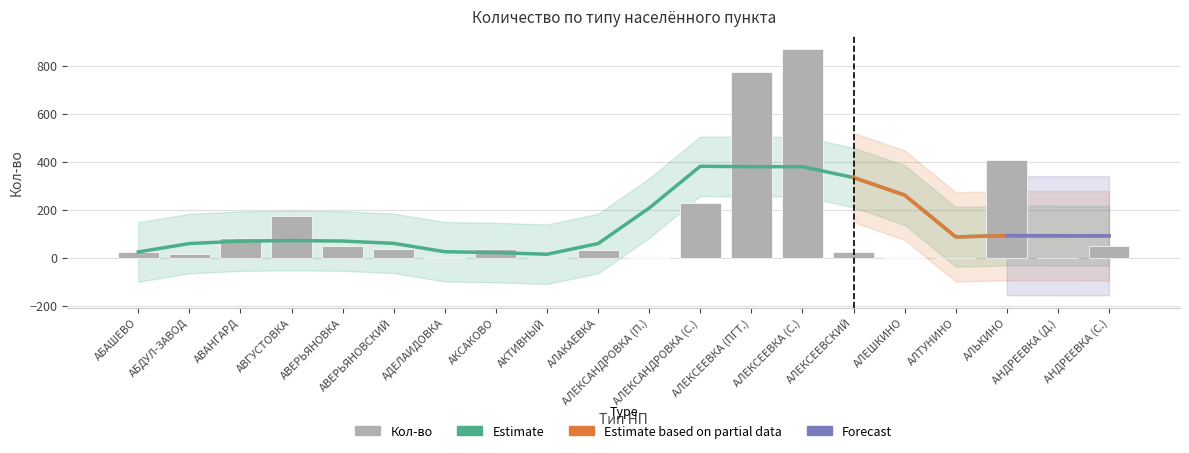

What is the smallest value displayed?

1